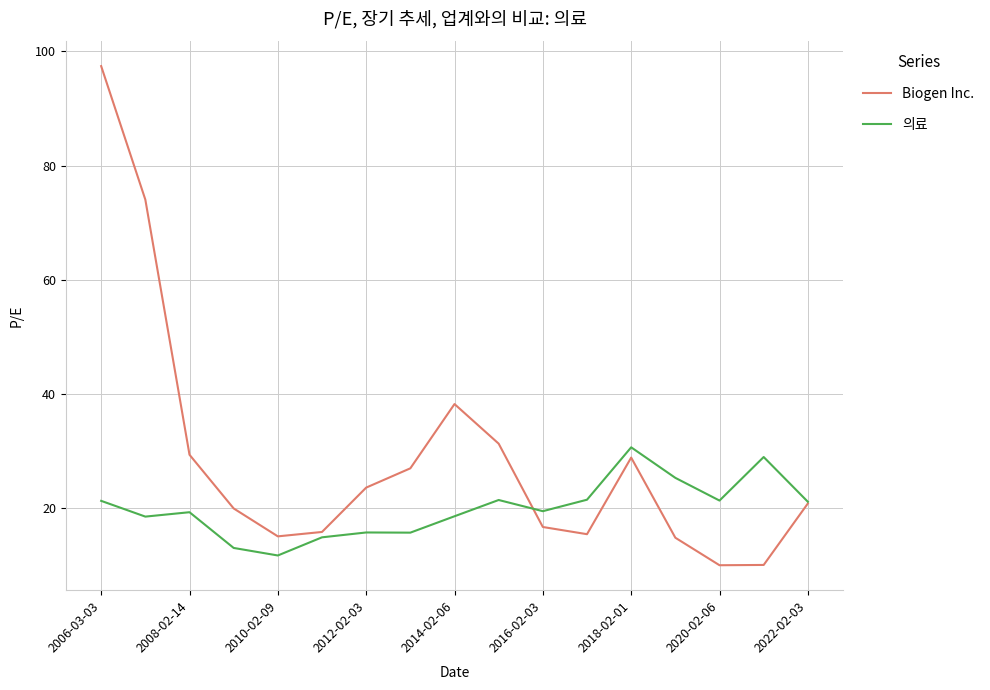

List the series in order of their overall mean, highest first.

Biogen Inc., 의료